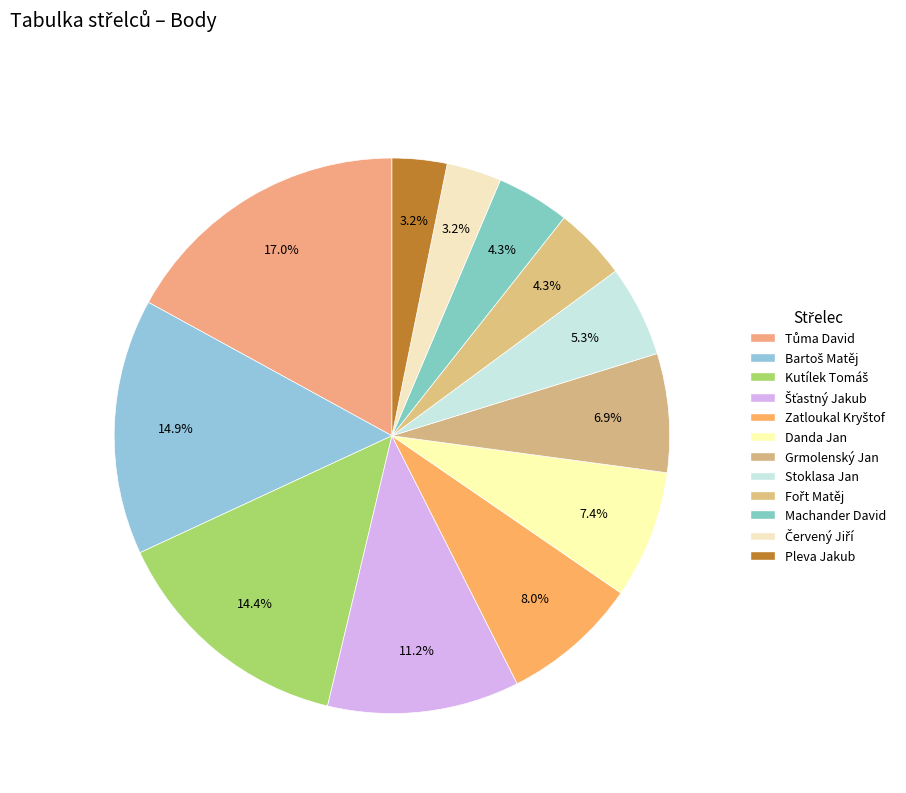

To the nearest percent, what portion does Danda Jan represent?

7%